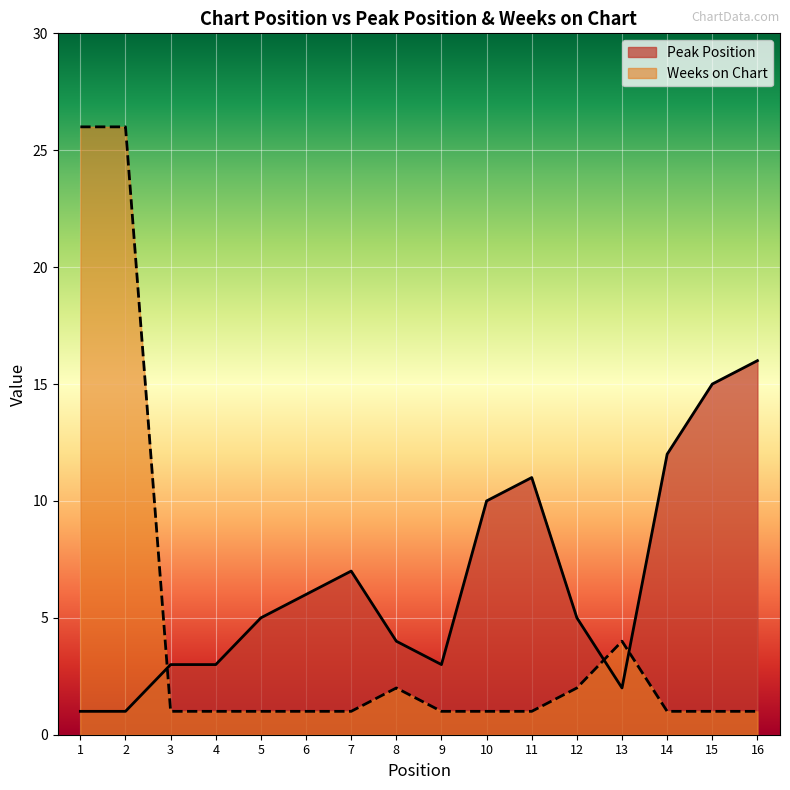

How many times do Weeks on Chart and Peak Position cross each other?

3